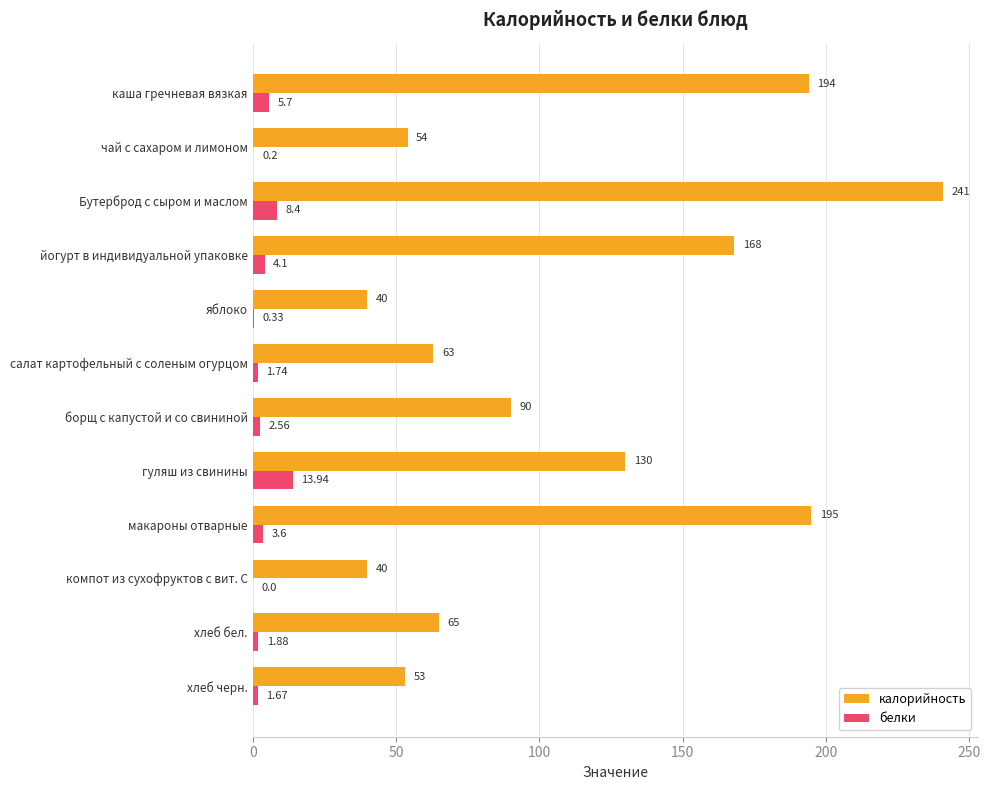

At which category does the chart reach its peak across all series?

Бутерброд с сыром и маслом